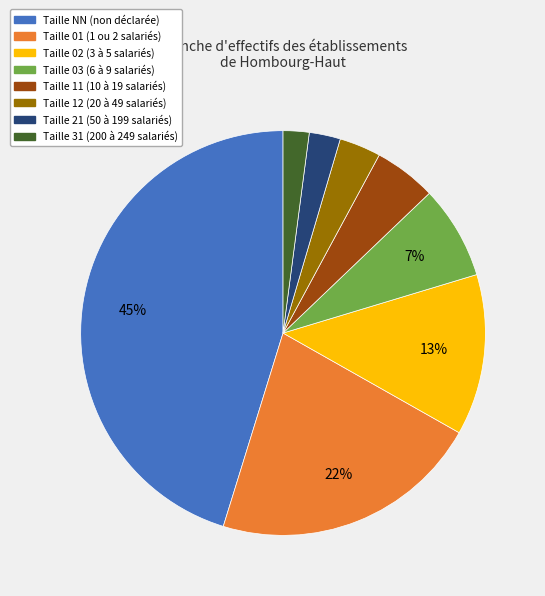

How many slices are in this pie chart?

8